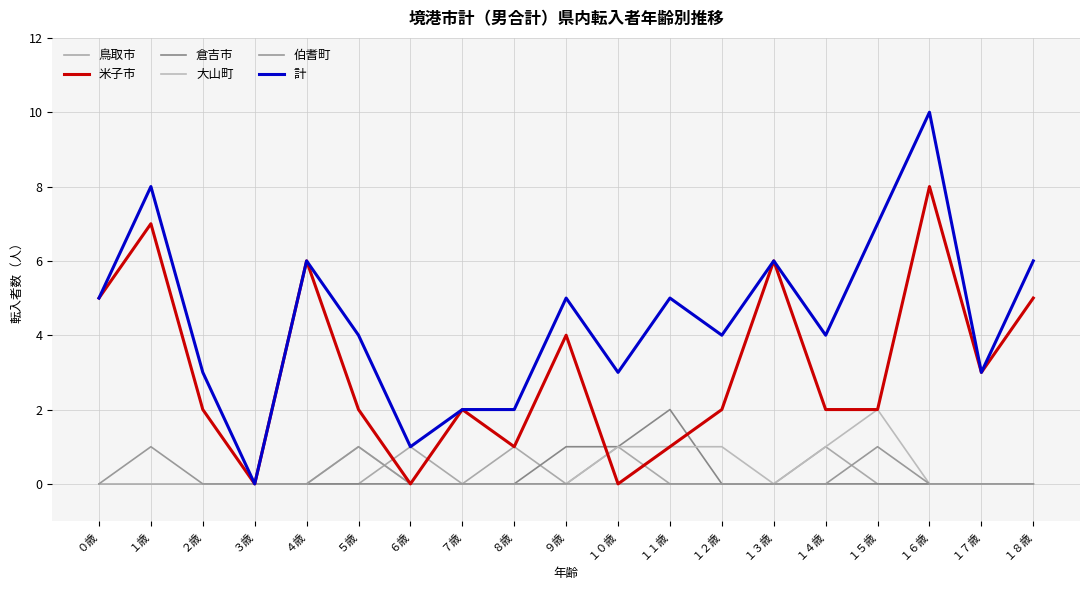

True or false: 大山町 has a value of -1 at ４歳.

False